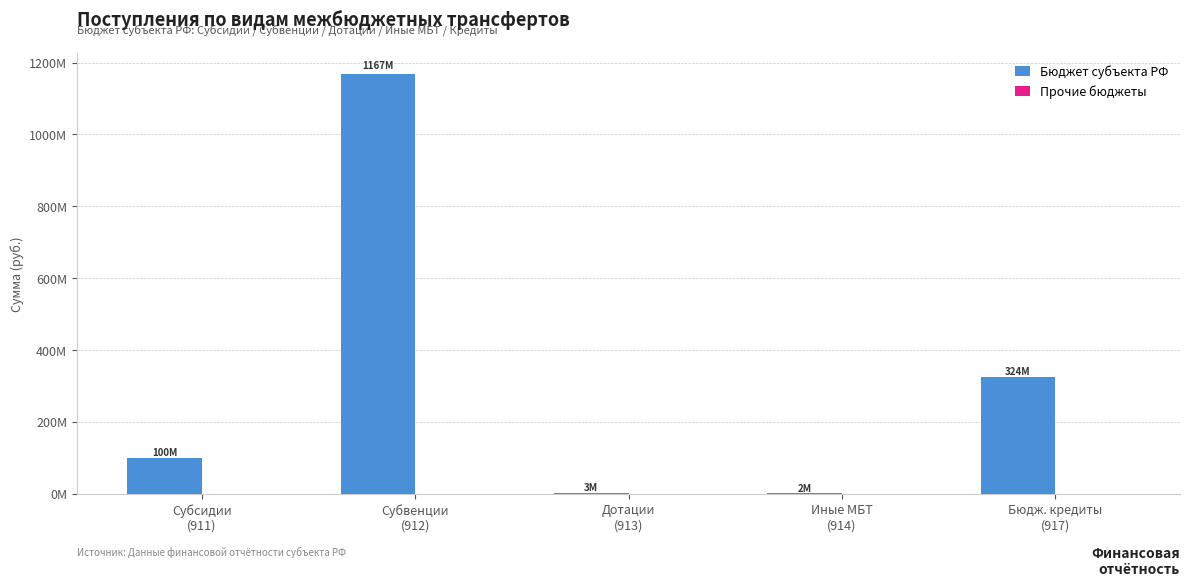

What is the label of the 1st bar from the right?

Бюдж. кредиты
(917)